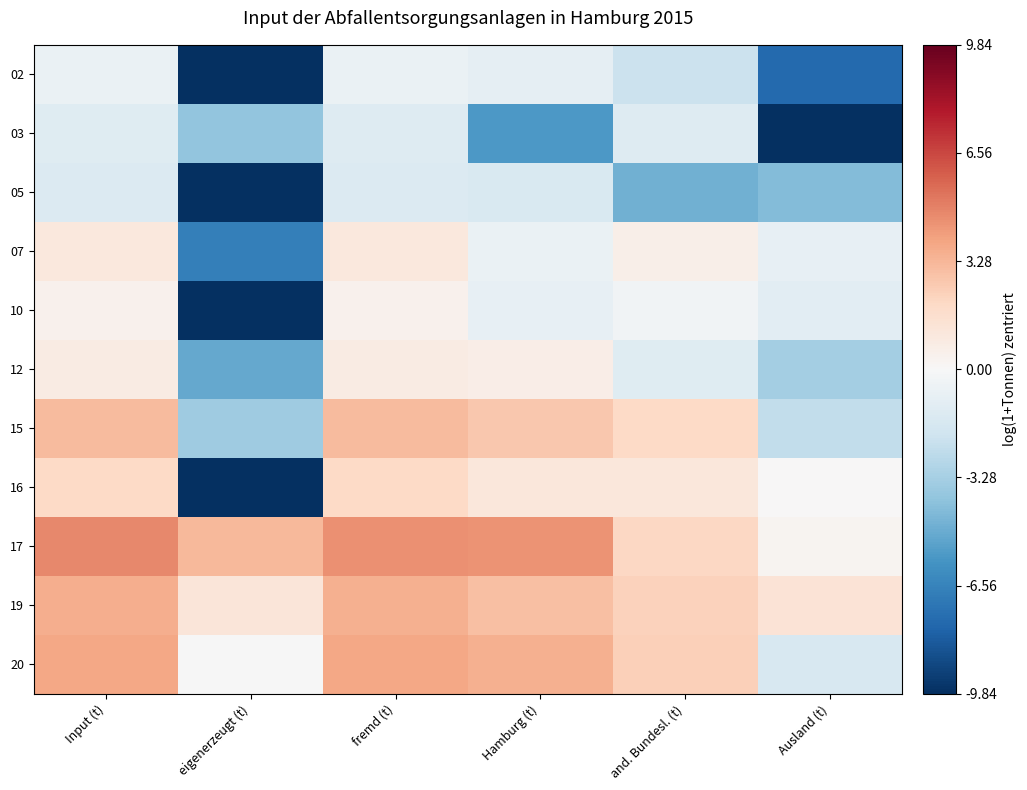

Reading left to right, what are all the values shown in this chart?

02: Input (t)=-0.7	eigenerzeugt (t)=-9.8	fremd (t)=-0.7	Hamburg (t)=-0.9	and. Bundesl. (t)=-2.1	Ausland (t)=-7.6
03: Input (t)=-1.2	eigenerzeugt (t)=-3.9	fremd (t)=-1.2	Hamburg (t)=-5.6	and. Bundesl. (t)=-1.3	Ausland (t)=-9.8
05: Input (t)=-1.4	eigenerzeugt (t)=-9.8	fremd (t)=-1.4	Hamburg (t)=-1.5	and. Bundesl. (t)=-4.7	Ausland (t)=-4.3
07: Input (t)=1.0	eigenerzeugt (t)=-6.7	fremd (t)=1.0	Hamburg (t)=-0.6	and. Bundesl. (t)=0.6	Ausland (t)=-0.8
10: Input (t)=0.4	eigenerzeugt (t)=-9.8	fremd (t)=0.4	Hamburg (t)=-0.8	and. Bundesl. (t)=-0.3	Ausland (t)=-1.0
12: Input (t)=0.8	eigenerzeugt (t)=-5.0	fremd (t)=0.8	Hamburg (t)=0.6	and. Bundesl. (t)=-1.2	Ausland (t)=-3.3
15: Input (t)=3.1	eigenerzeugt (t)=-3.5	fremd (t)=3.1	Hamburg (t)=2.7	and. Bundesl. (t)=2.0	Ausland (t)=-2.4
16: Input (t)=2.0	eigenerzeugt (t)=-9.8	fremd (t)=2.0	Hamburg (t)=1.1	and. Bundesl. (t)=1.1	Ausland (t)=0.0
17: Input (t)=4.7	eigenerzeugt (t)=3.2	fremd (t)=4.5	Hamburg (t)=4.4	and. Bundesl. (t)=2.1	Ausland (t)=0.3
19: Input (t)=3.6	eigenerzeugt (t)=1.2	fremd (t)=3.5	Hamburg (t)=3.0	and. Bundesl. (t)=2.3	Ausland (t)=1.3
20: Input (t)=3.8	eigenerzeugt (t)=-0.0	fremd (t)=3.8	Hamburg (t)=3.5	and. Bundesl. (t)=2.3	Ausland (t)=-1.6